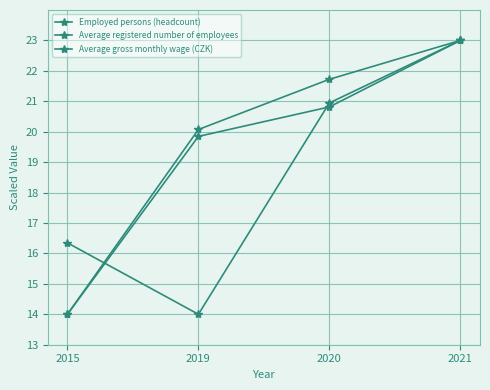

Does the chart have visible grid lines?

Yes